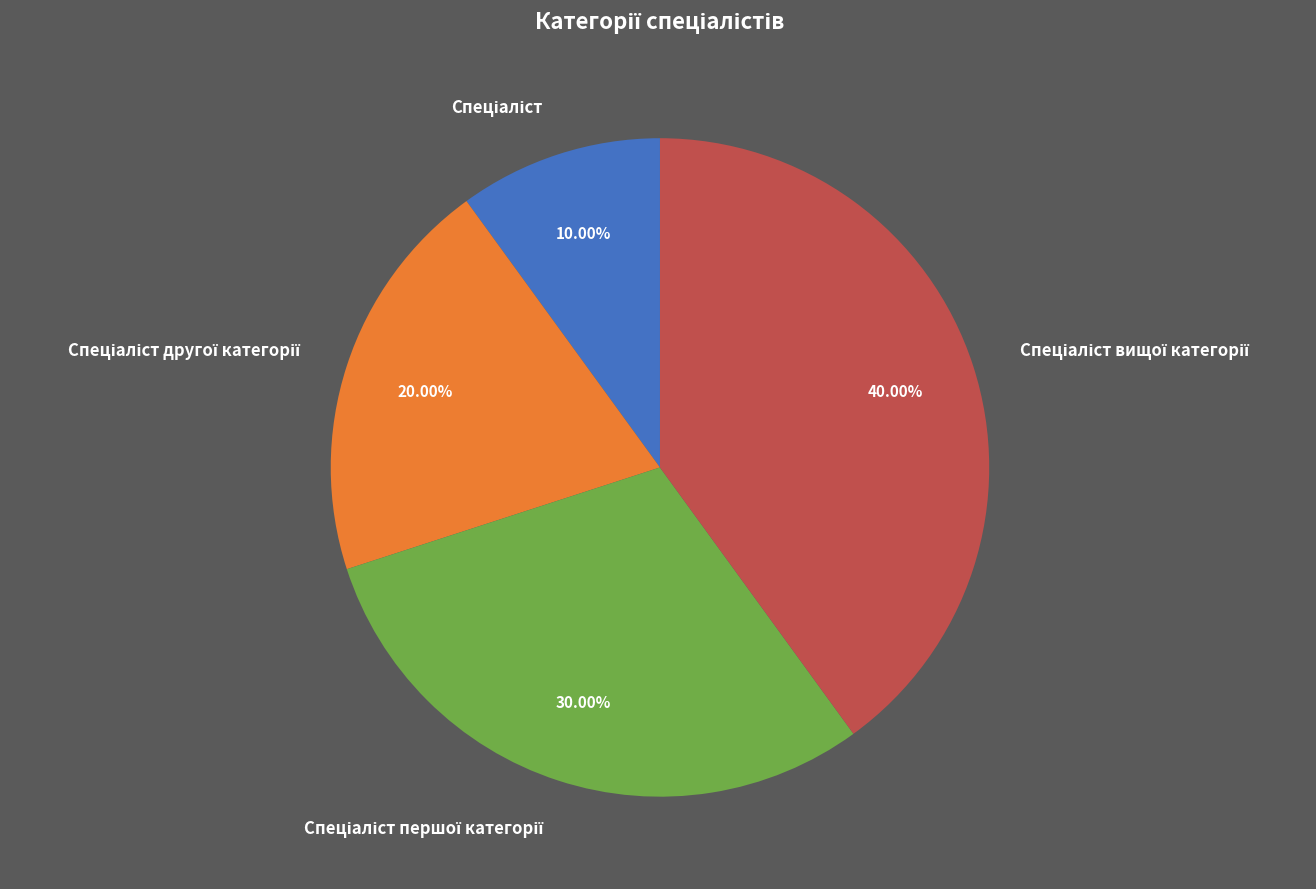

Count the number of slices in the pie.

4